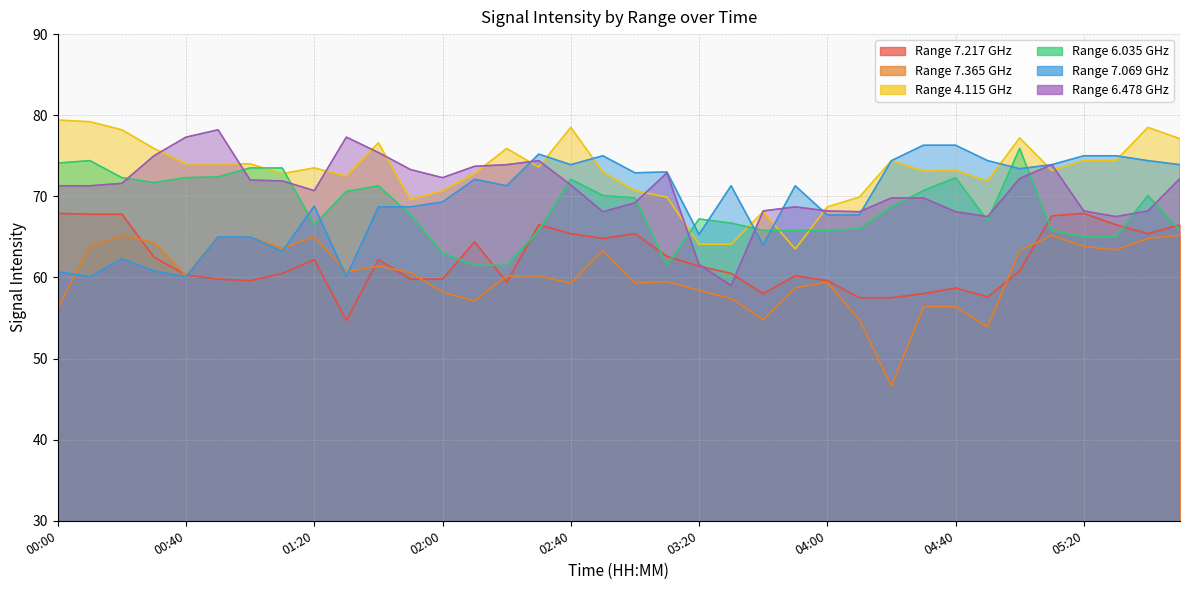

What is the sum of the 7.365 values at 02:10 and 05:30?

120.5